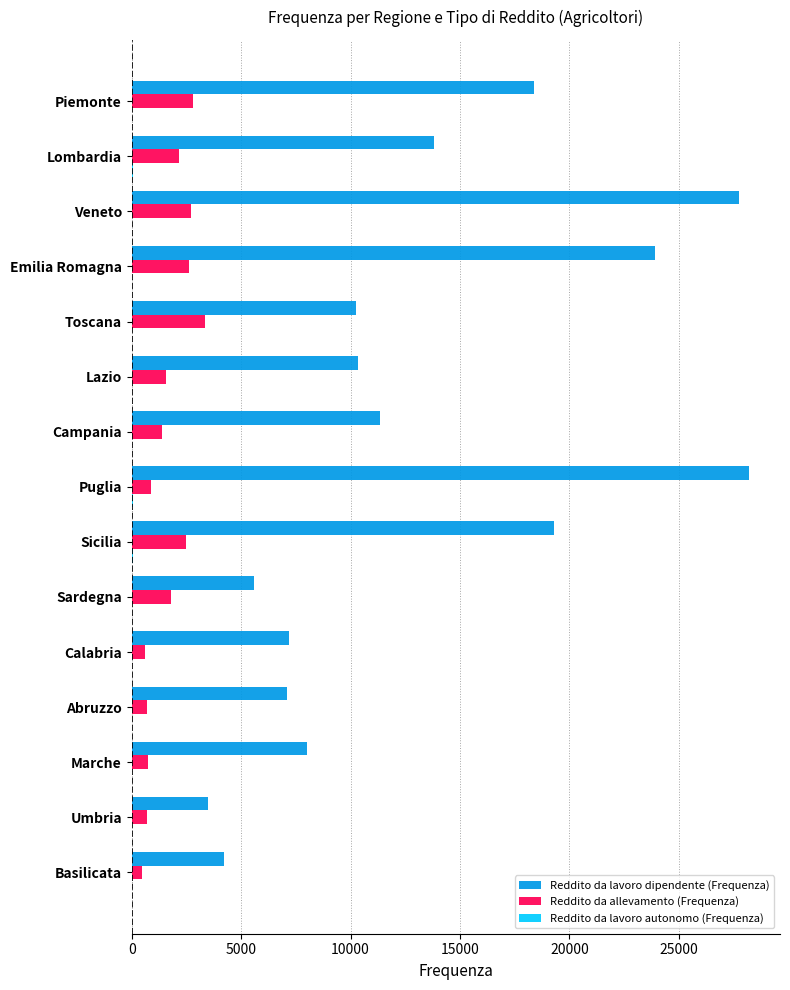

At which category does the chart reach its peak across all series?

Puglia